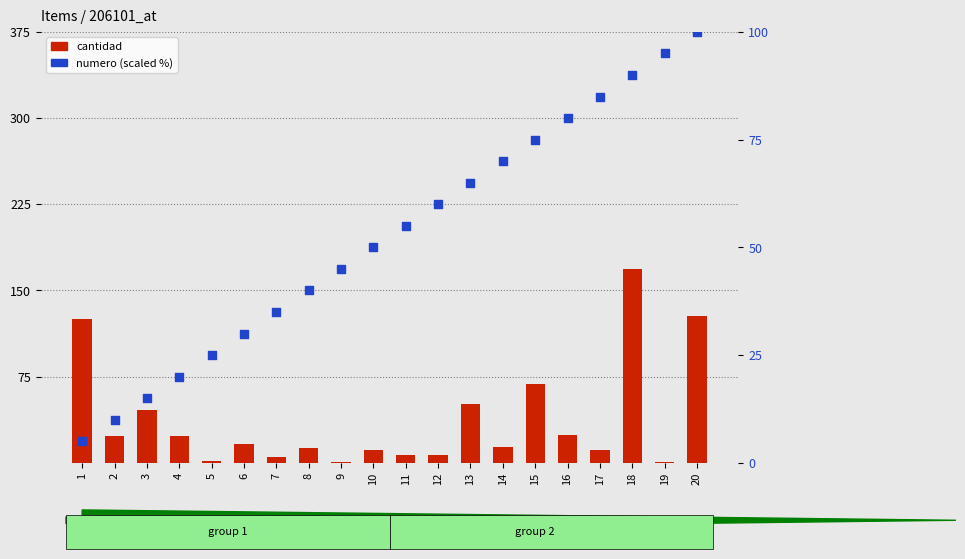

What is the total value across all series at 15?

143.6